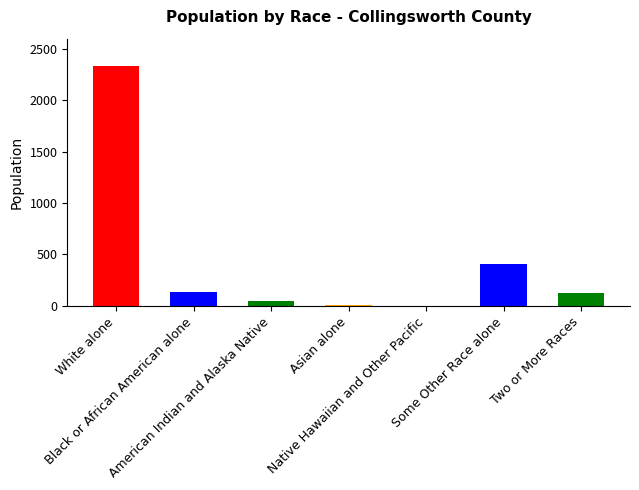

What is the sum of all values?

3057